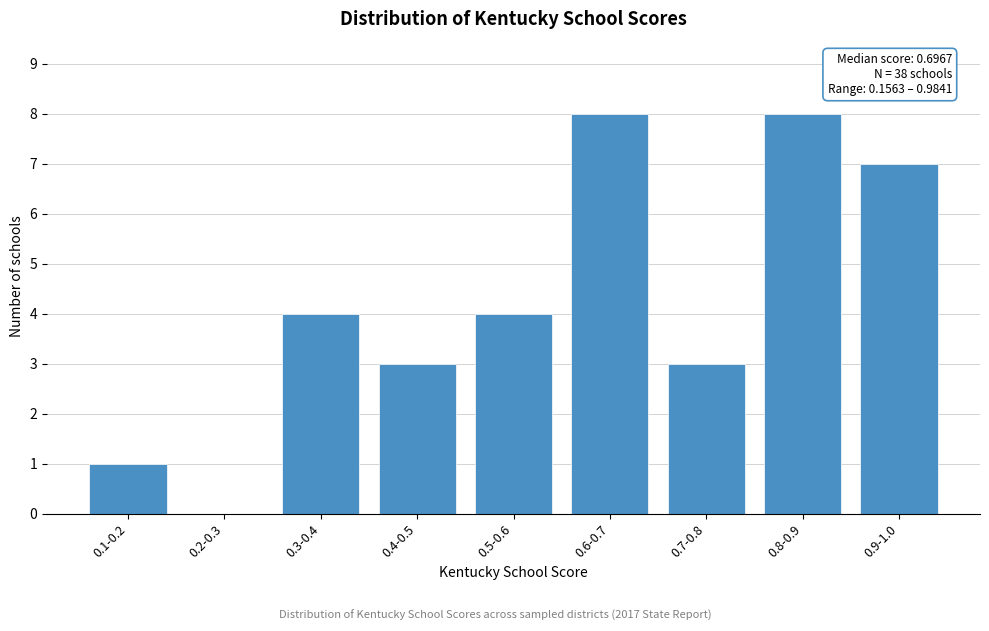

Reading right to left, list all the values displayed in this chart.

0.9-1.0=7	0.8-0.9=8	0.7-0.8=3	0.6-0.7=8	0.5-0.6=4	0.4-0.5=3	0.3-0.4=4	0.2-0.3=0	0.1-0.2=1